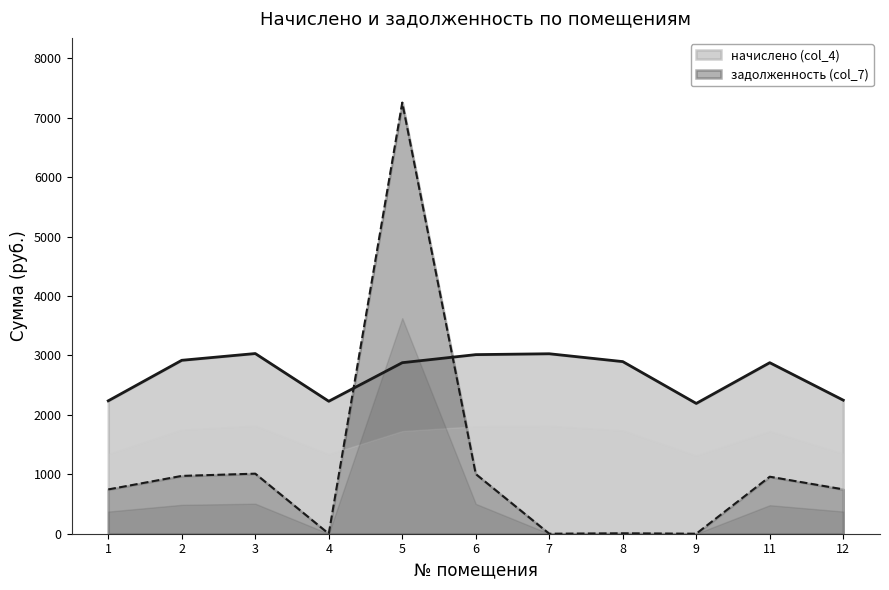

True or false: задолженность (col_7) has more than 1 interior local peaks.

True